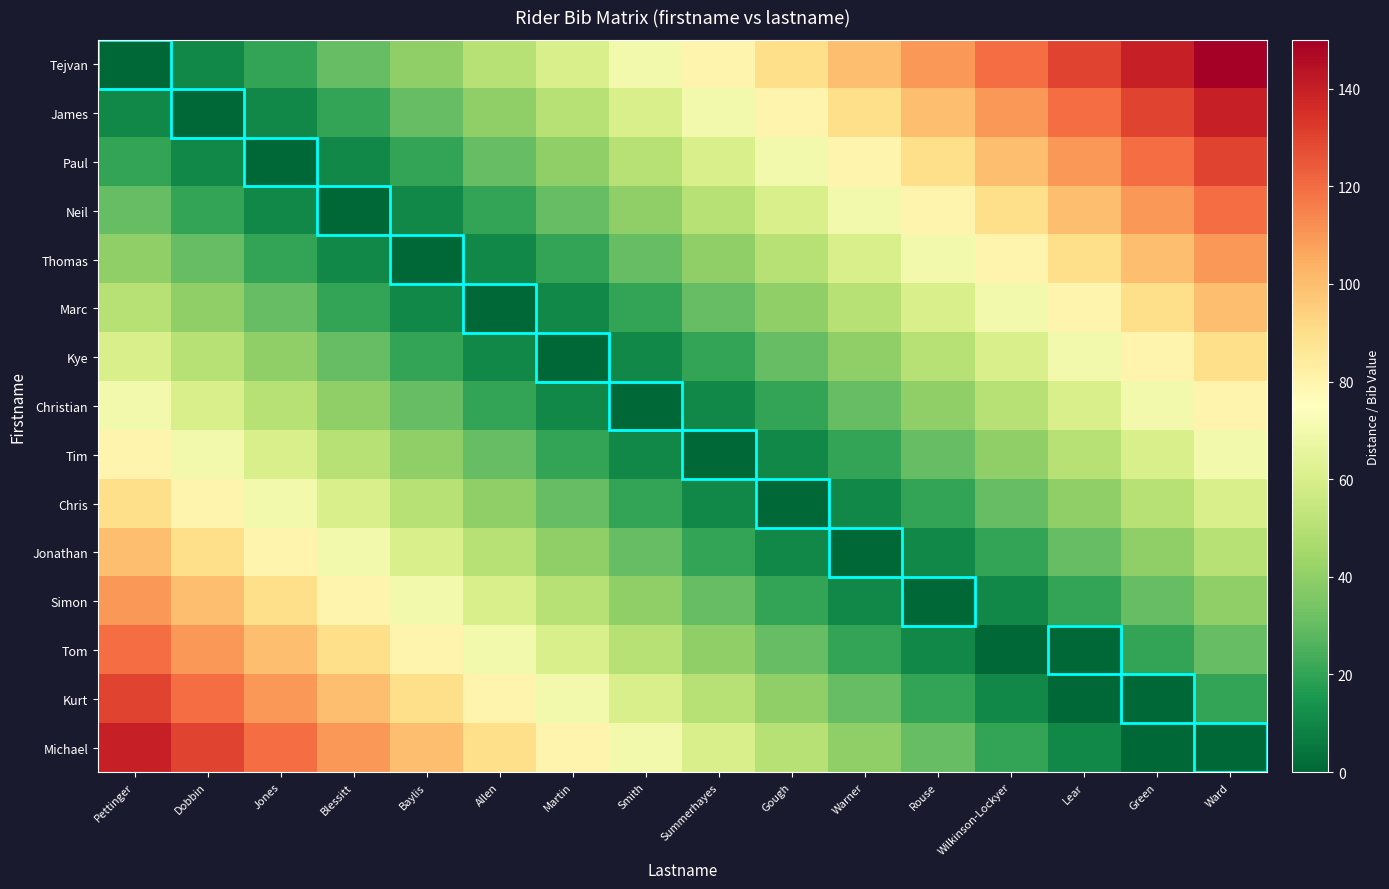

What is the greatest value displayed?

150